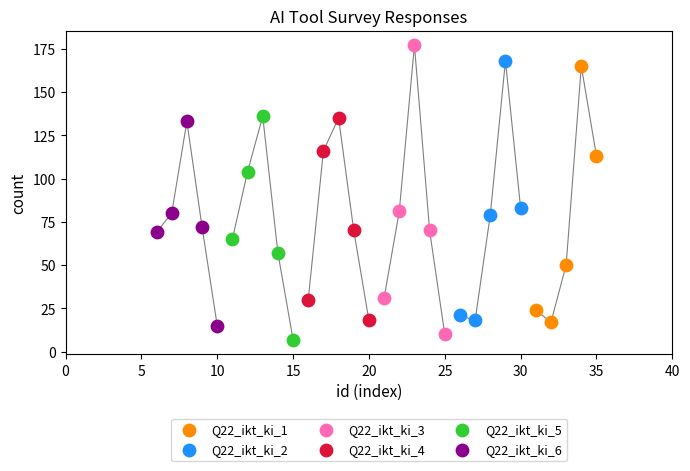

Which series reaches the maximum Y coordinate?

Q22_ikt_ki_3